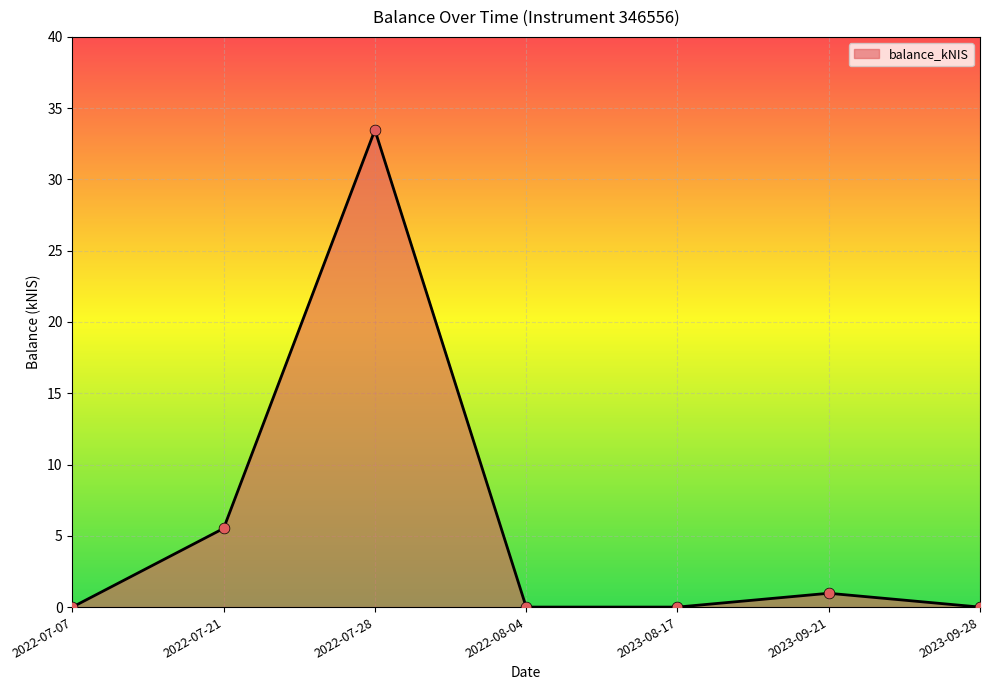

What is the change in value from 2022-07-21 to 2022-08-04?

-5.5